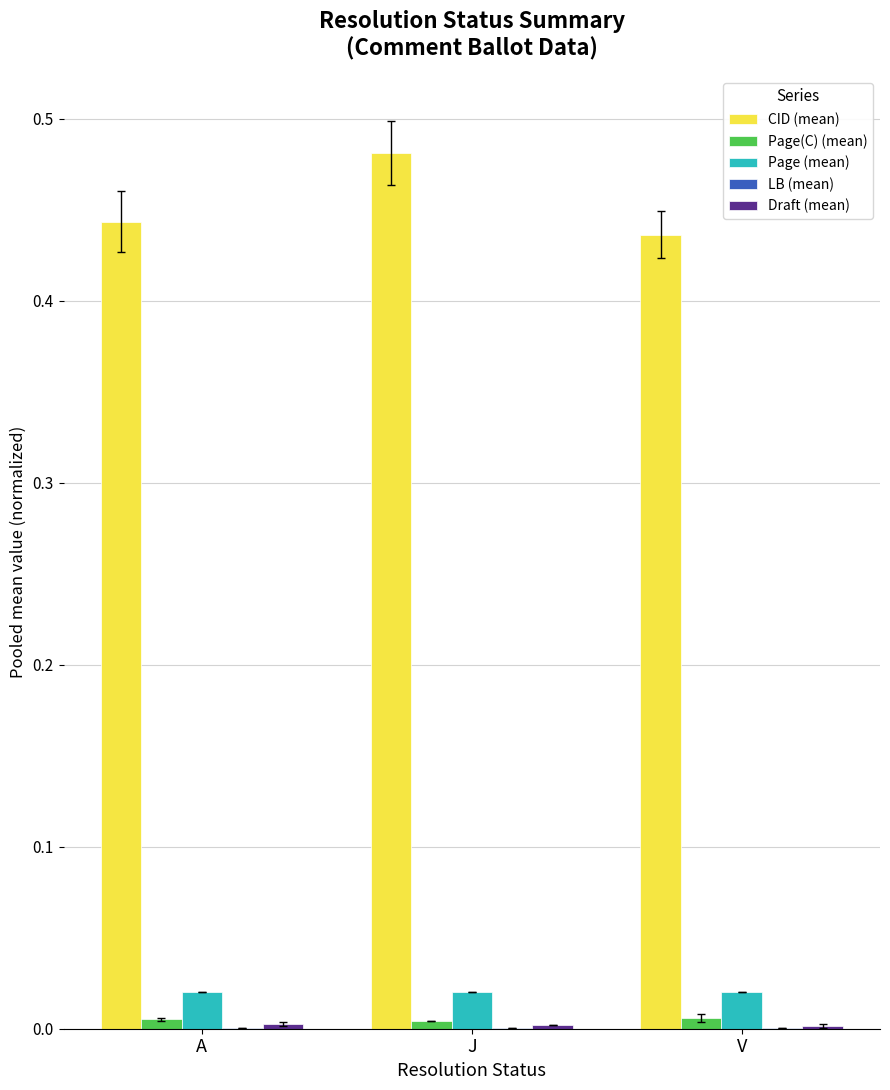

Which series has the largest total across all categories?

CID (mean)